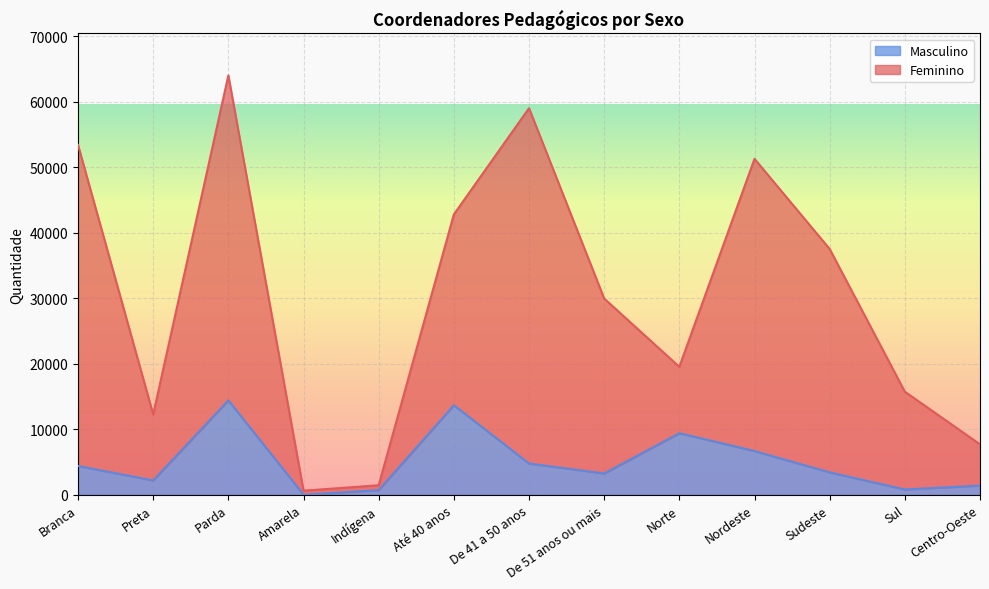

Rank the series by their maximum value, from highest to lowest.

Feminino, Masculino